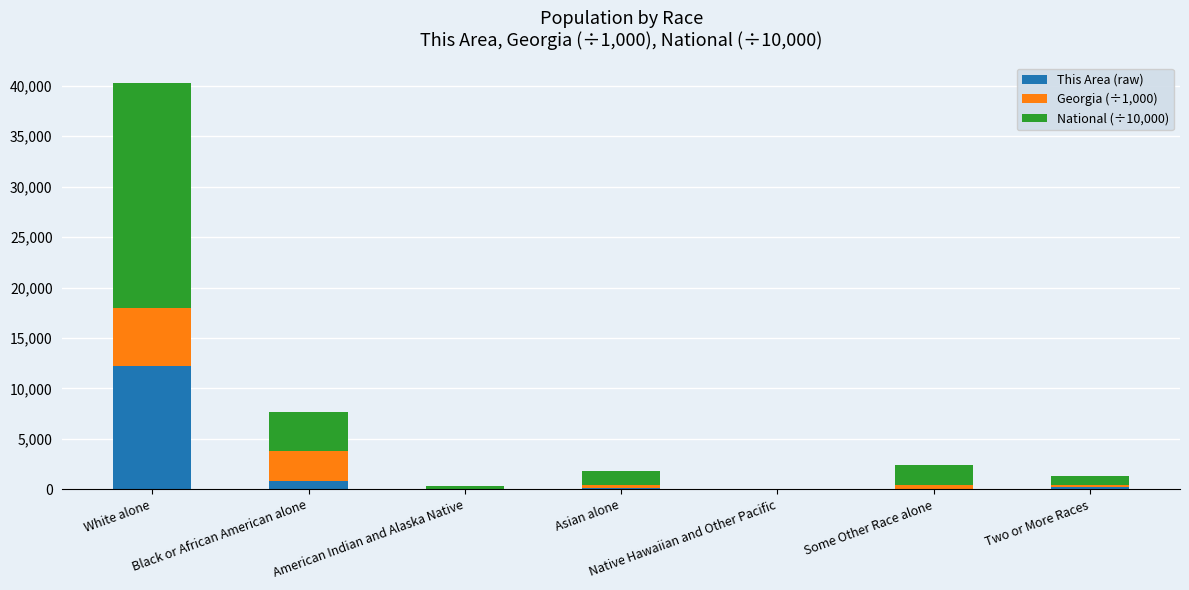

Are the bars grouped side by side (vs. stacked)?

No